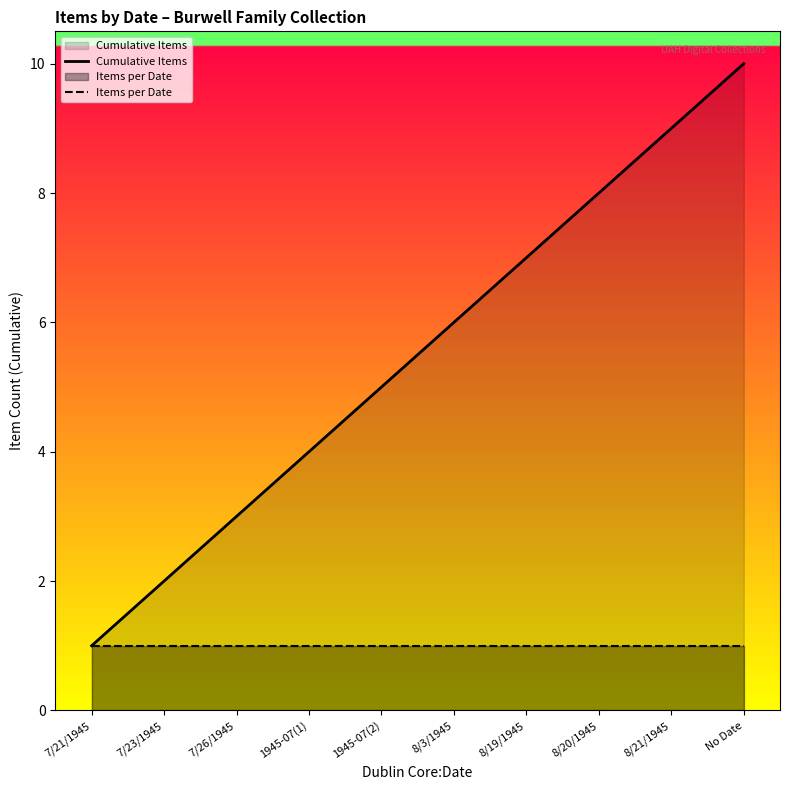

Does the chart display data point markers on the line(s)?

No